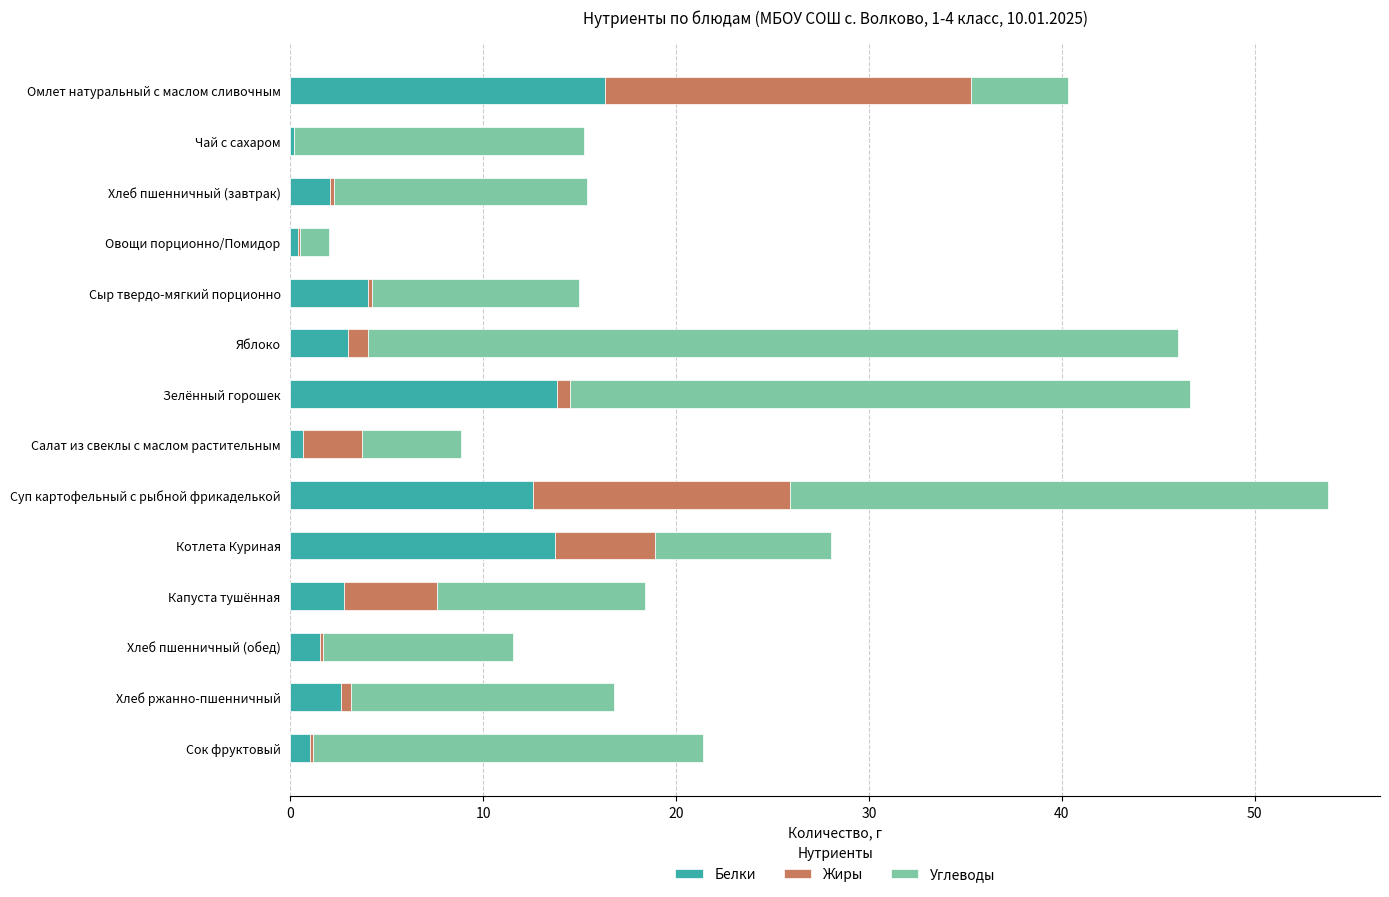

What is the sum of all Белки values?

74.6